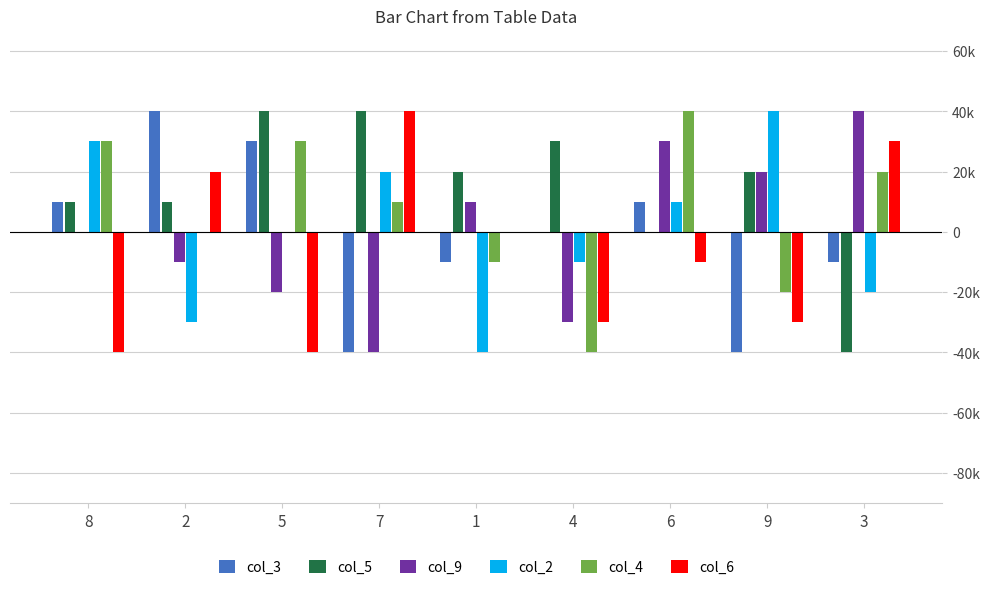

What are all the series names shown in the legend?

col_3, col_5, col_9, col_2, col_4, col_6